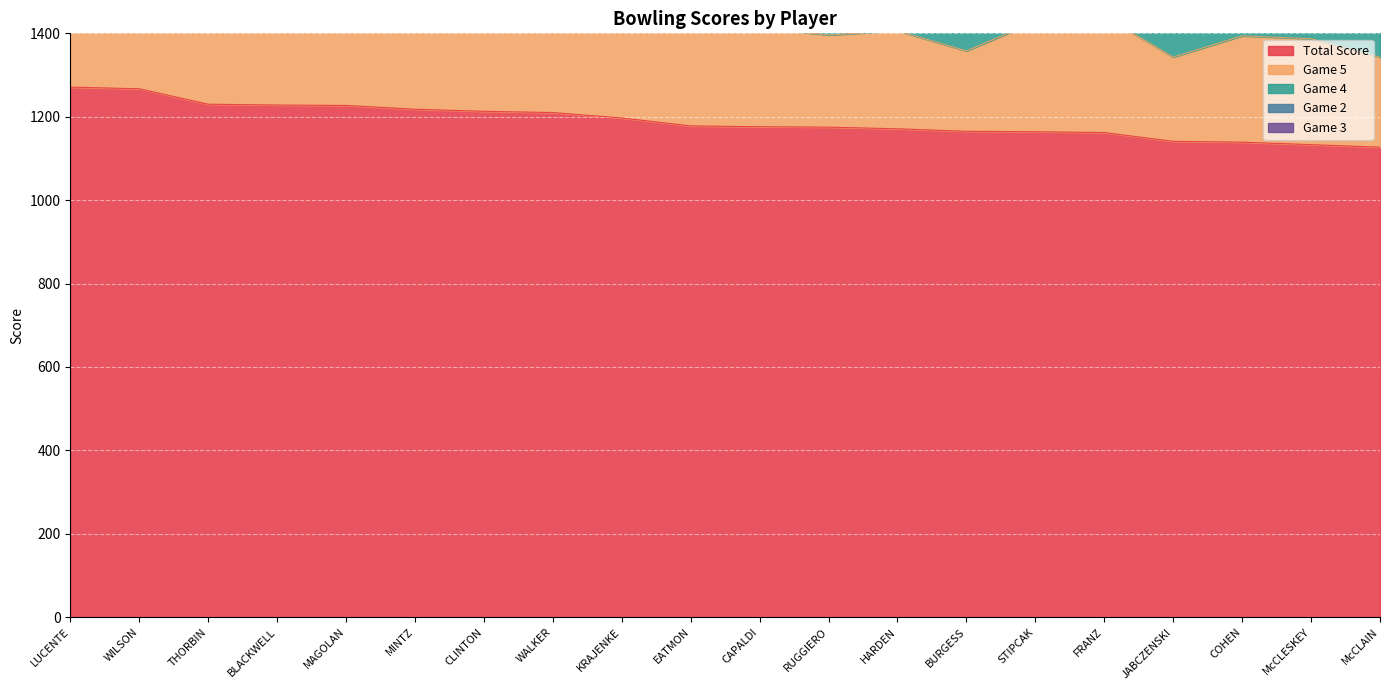

True or false: Game 2 and Game 4 cross at least once.

True